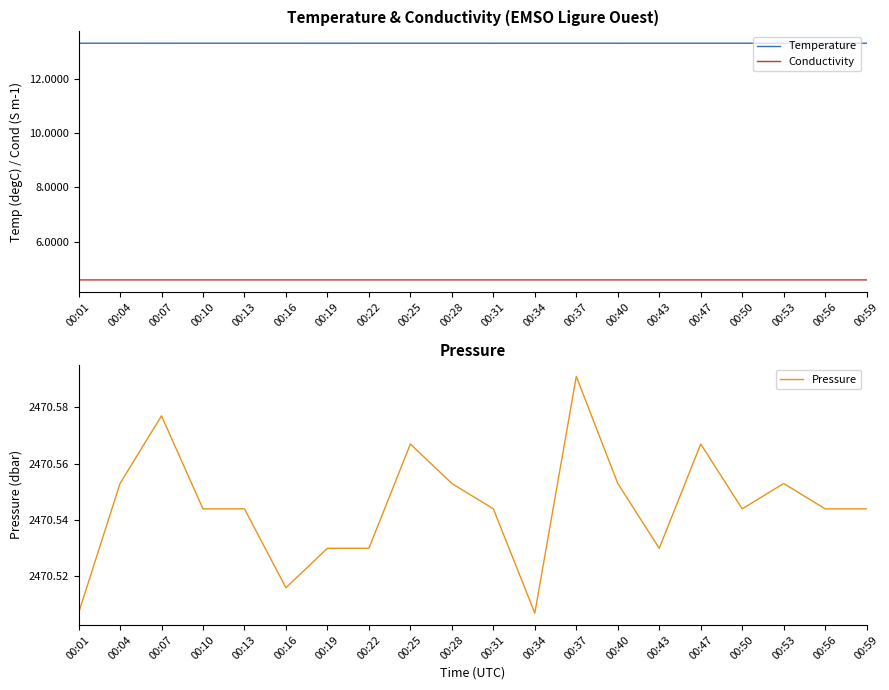

Where is the first local minimum for Conductivity?

00:07